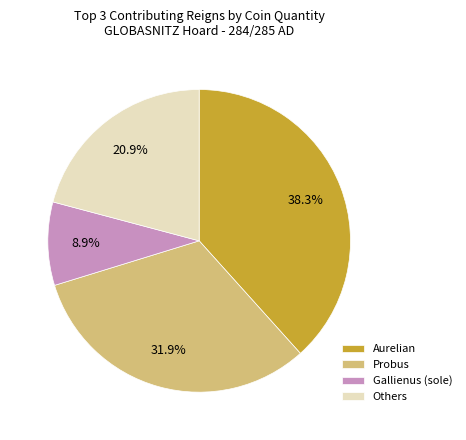

Do Aurelian and Others together represent more than half of the pie?

Yes